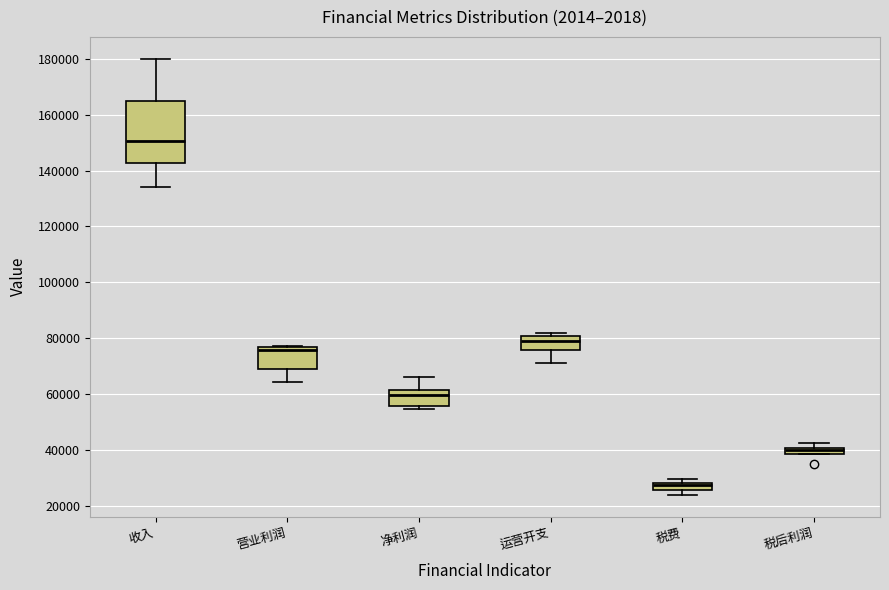

Which box is the tallest, from its lower edge to its upper edge?

收入